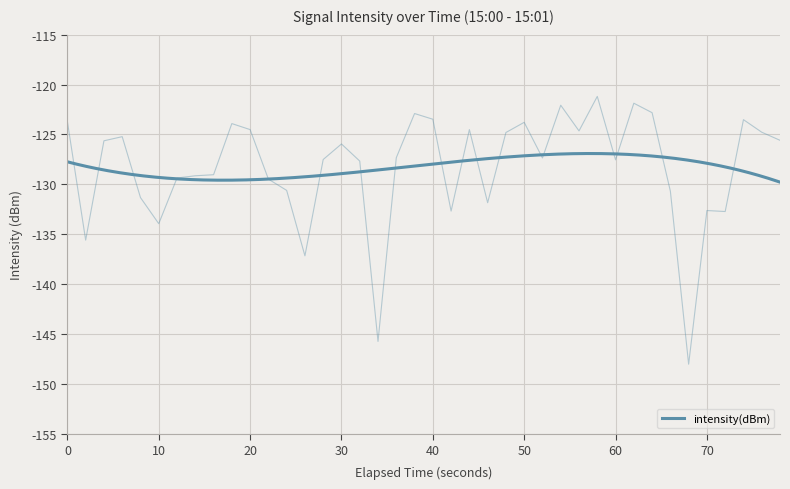

What is the sum of all values?

-5132.1